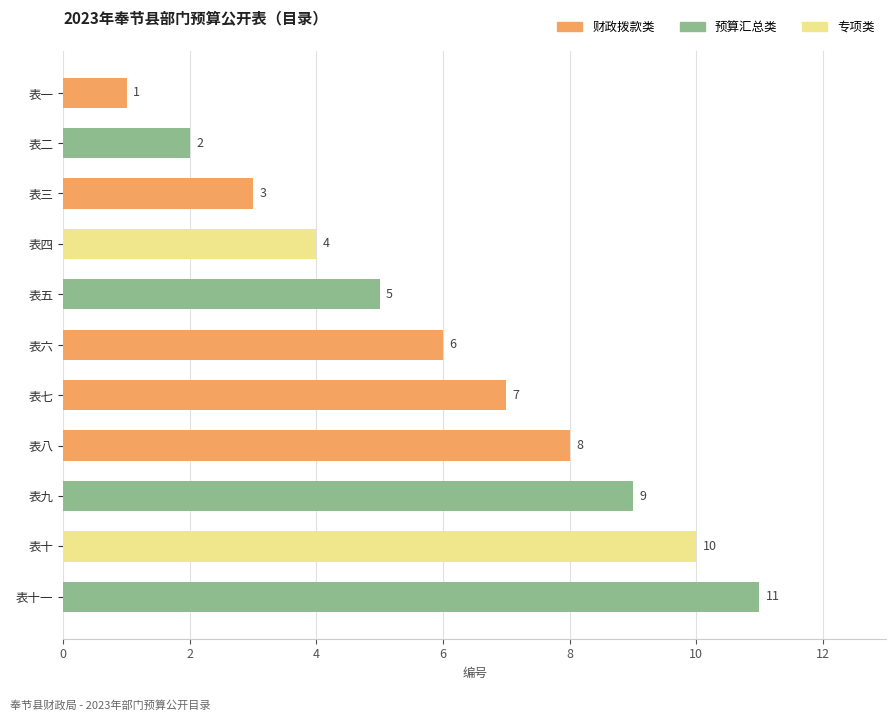

What is the minimum value shown in the chart?

1